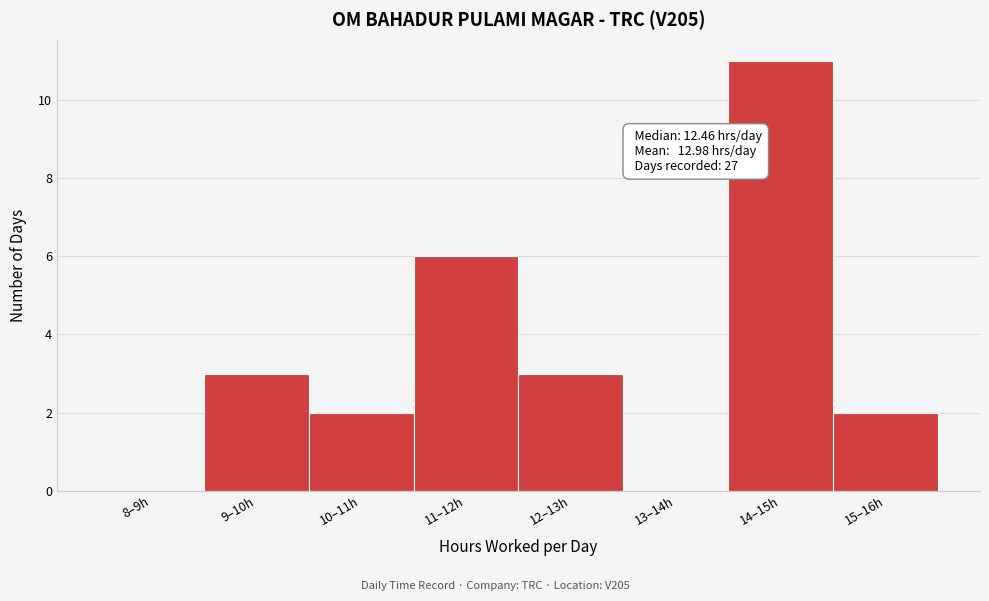

Reading left to right, extract all data points from this chart.

8–9h=0	9–10h=3	10–11h=2	11–12h=6	12–13h=3	13–14h=0	14–15h=11	15–16h=2